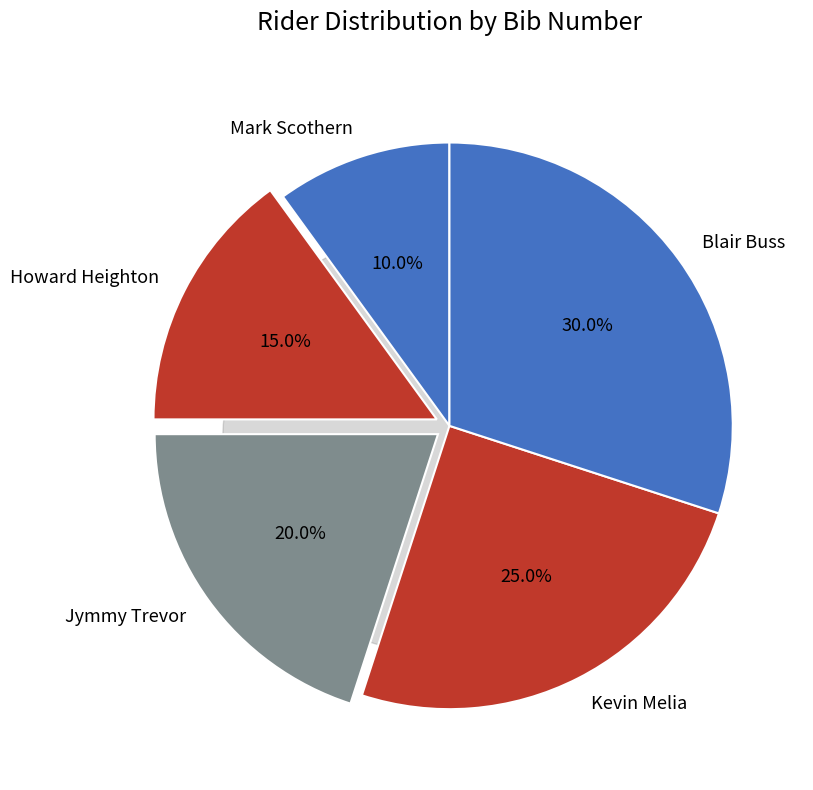

Which has a higher value, Howard Heighton or Jymmy Trevor?

Jymmy Trevor